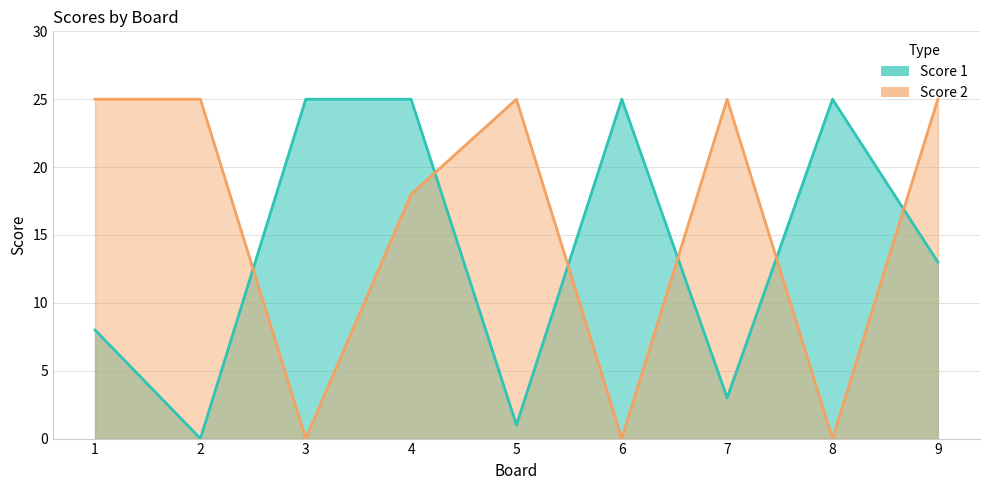

The Score 1 series shows 0 at 2. True or false?

True